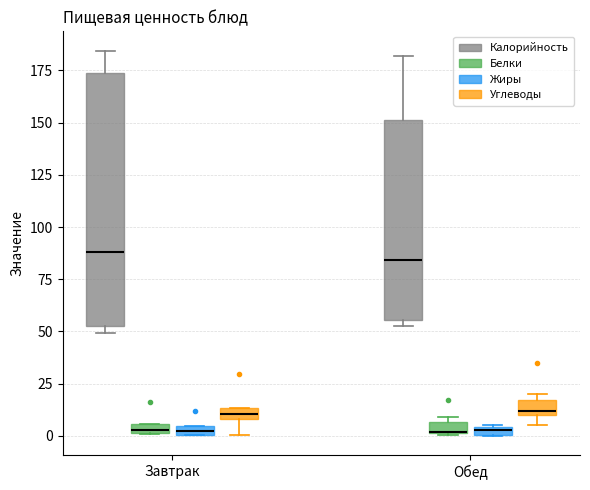

Where is the lower edge of the box for Обед (Углеводы) on the y-axis? The values are not printed on the chart, so give them approximately, as read against the axis.

10